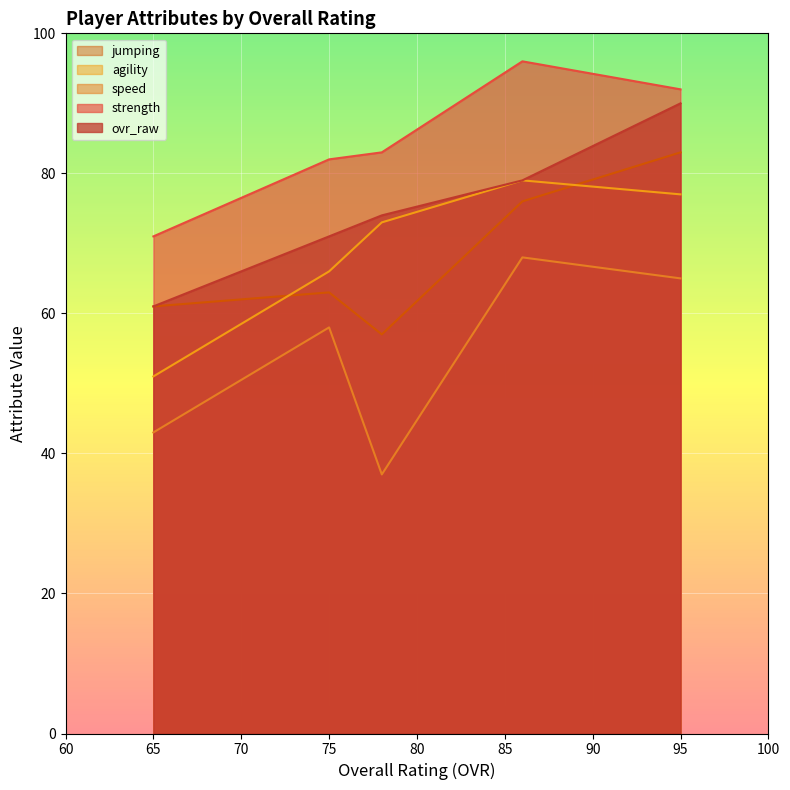

Is it true that speed equals 62 at 65?

False